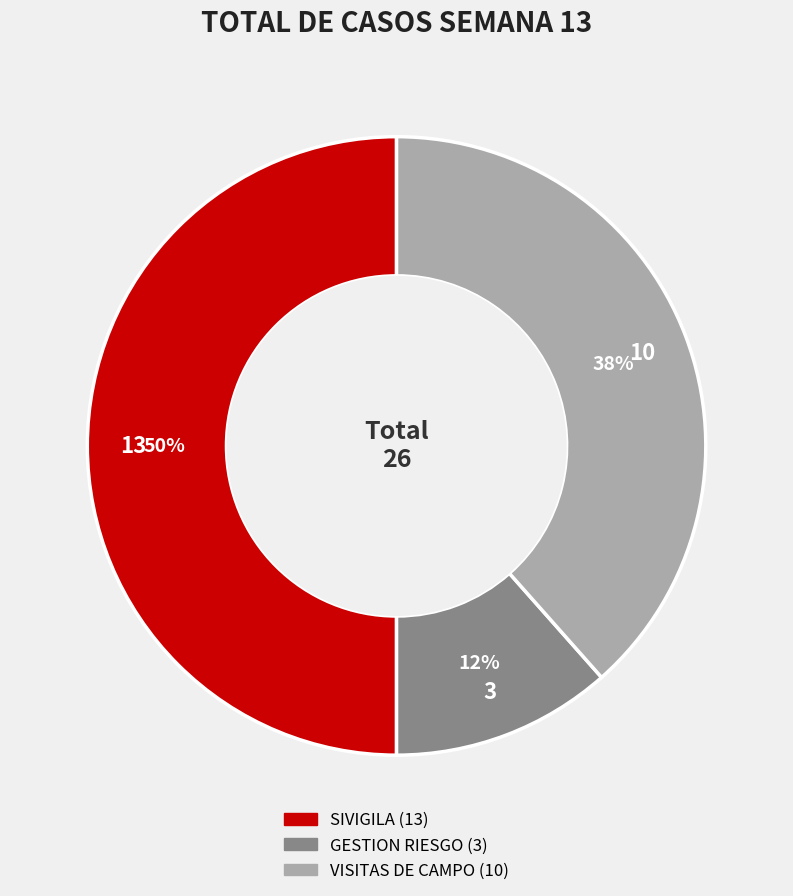

What is the ratio of the value at GESTION RIESGO to the value at SIVIGILA?

0.2